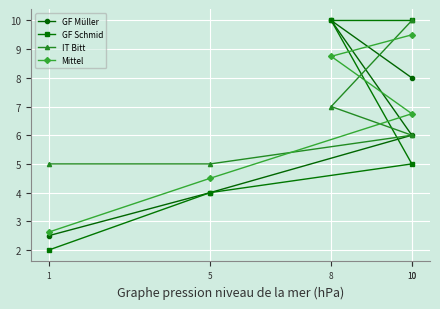

The IT Bitt series shows 6.0 at 10. True or false?

True